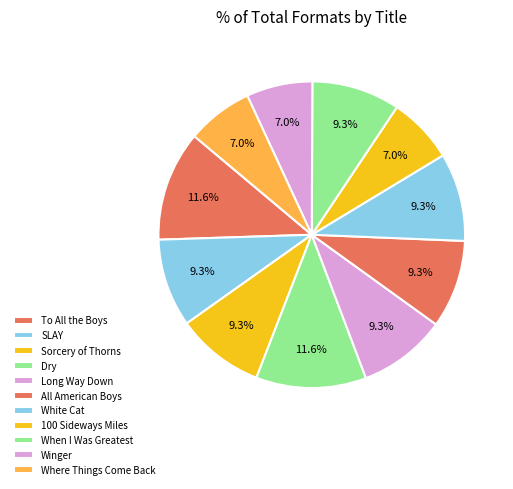

Is there a majority slice in this chart?

No